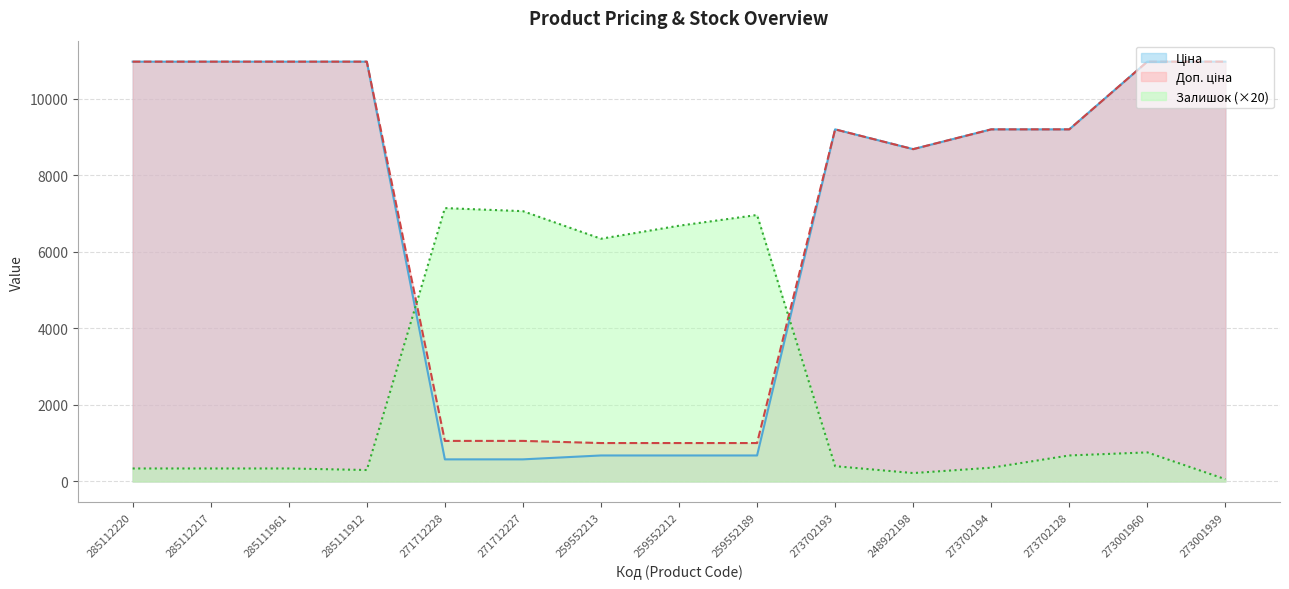

What is the minimum value shown in the chart?

60.0